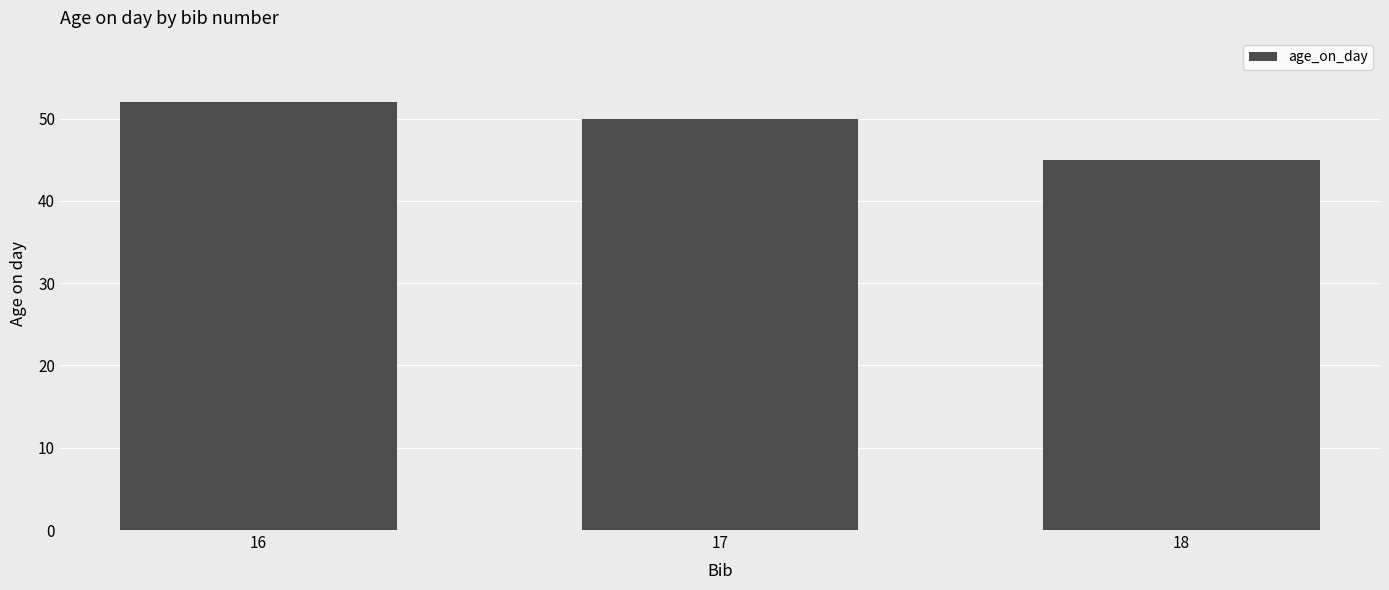

What is the minimum value shown in the chart?

45